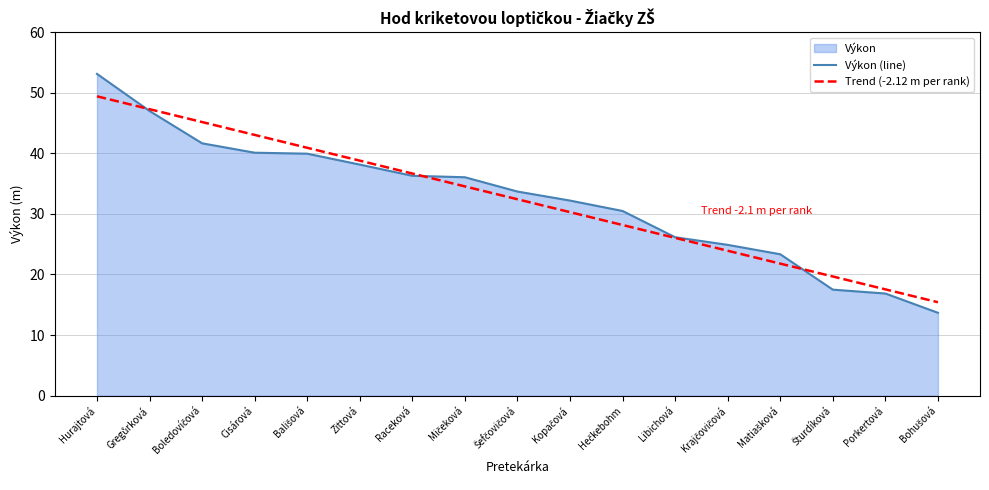

How many data points in Trend (-2.12 m per rank) are above 32?

9